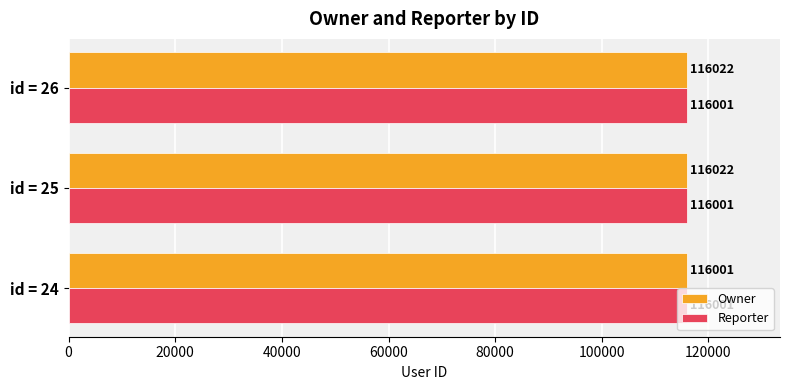

What is the average value of the Reporter series?

116001